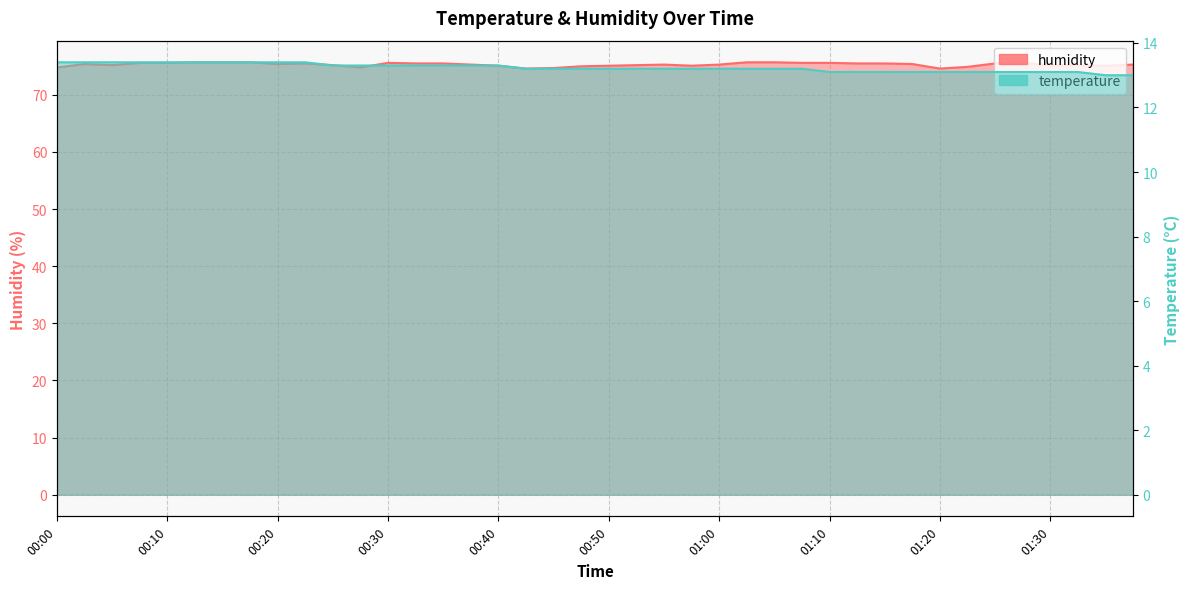

How many distinct data groups are displayed?

2